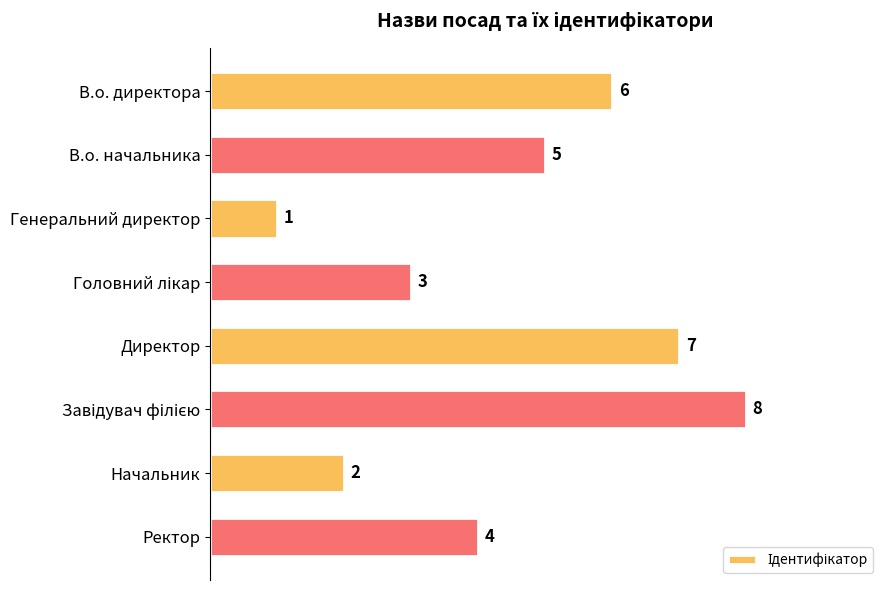

How many distinct data groups are displayed?

1